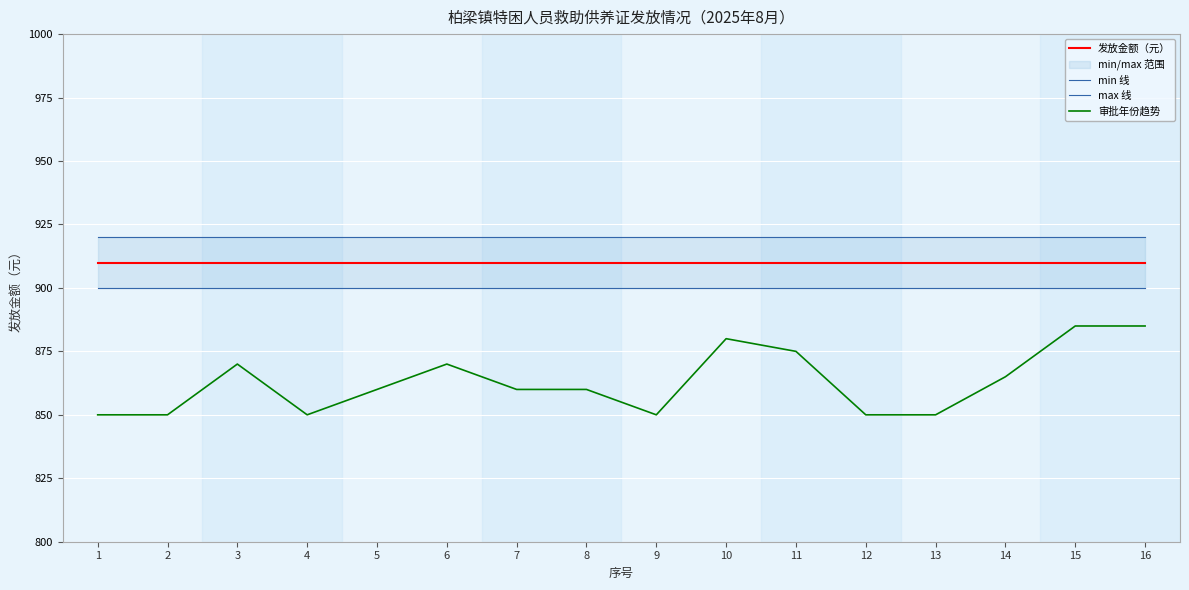

What is the highest value of the 发放金额（元） series?

910